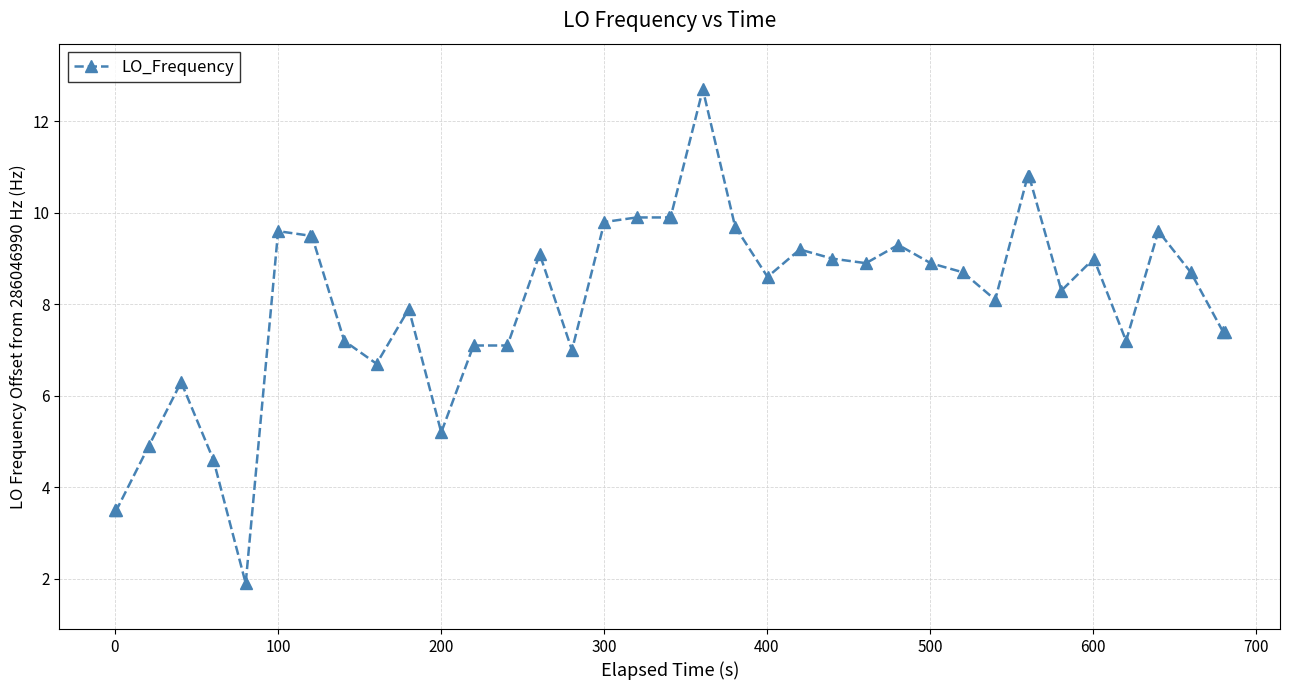

What is the sum of all values?

322.4